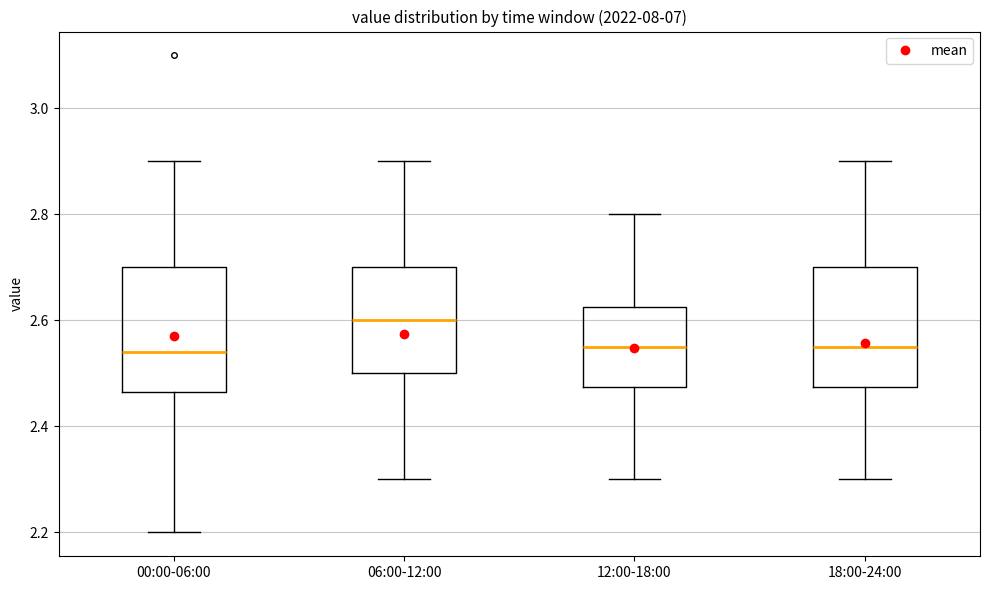

Reading left to right, read every box against the y-axis: the position of its median line, the range the box covers, and the ends of its whiskers. The values are not printed on the chart, so give them approximately, as read against the axis.

00:00-06:00: median 2.54, box 2.46 to 2.70, whiskers 2.20 to 2.90
06:00-12:00: median 2.60, box 2.50 to 2.70, whiskers 2.30 to 2.90
12:00-18:00: median 2.56, box 2.48 to 2.62, whiskers 2.30 to 2.80
18:00-24:00: median 2.56, box 2.48 to 2.70, whiskers 2.30 to 2.90